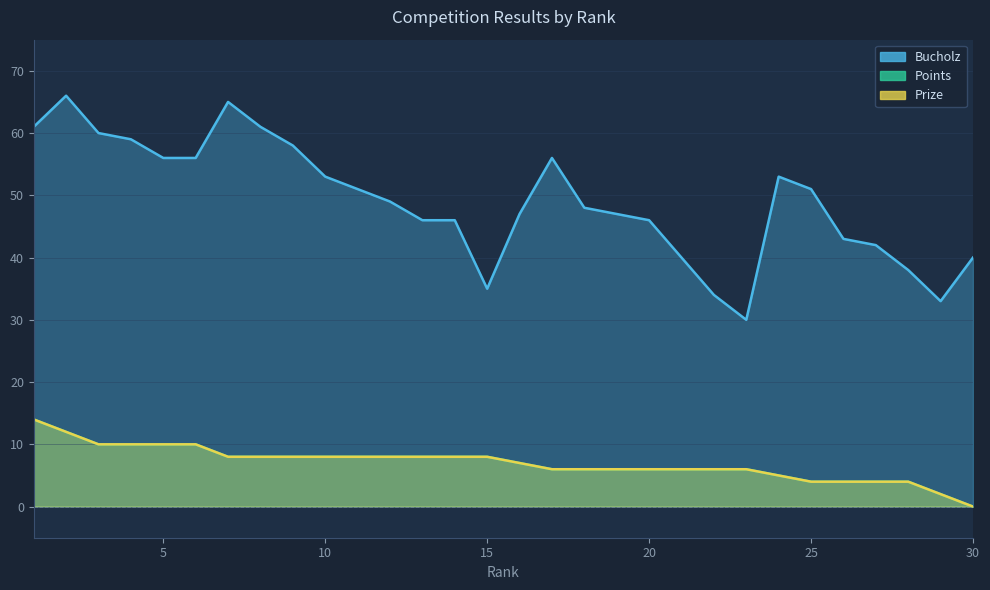

Reading right to left, extract all data points from this chart.

Bucholz: 40	33	38	42	43	51	53	30	34	40	46	47	48	56	47	35	46	46	49	51	53	58	61	65	56	56	59	60	66	61
Points: 0	2	4	4	4	4	5	6	6	6	6	6	6	6	7	8	8	8	8	8	8	8	8	8	10	10	10	10	12	14
Prize: 0	2	4	4	4	4	5	6	6	6	6	6	6	6	7	8	8	8	8	8	8	8	8	8	10	10	10	10	12	14